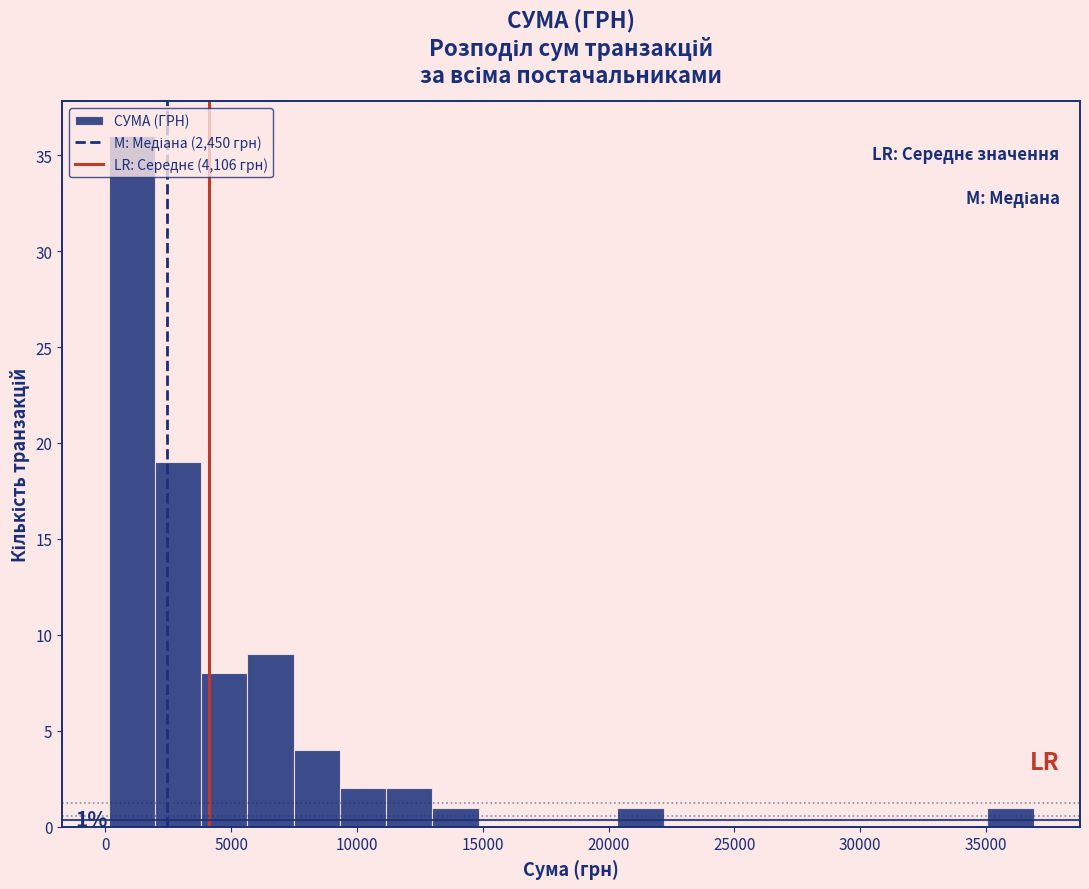

Read against the x-axis, roughly where is the centre of the tallest bar?

1000